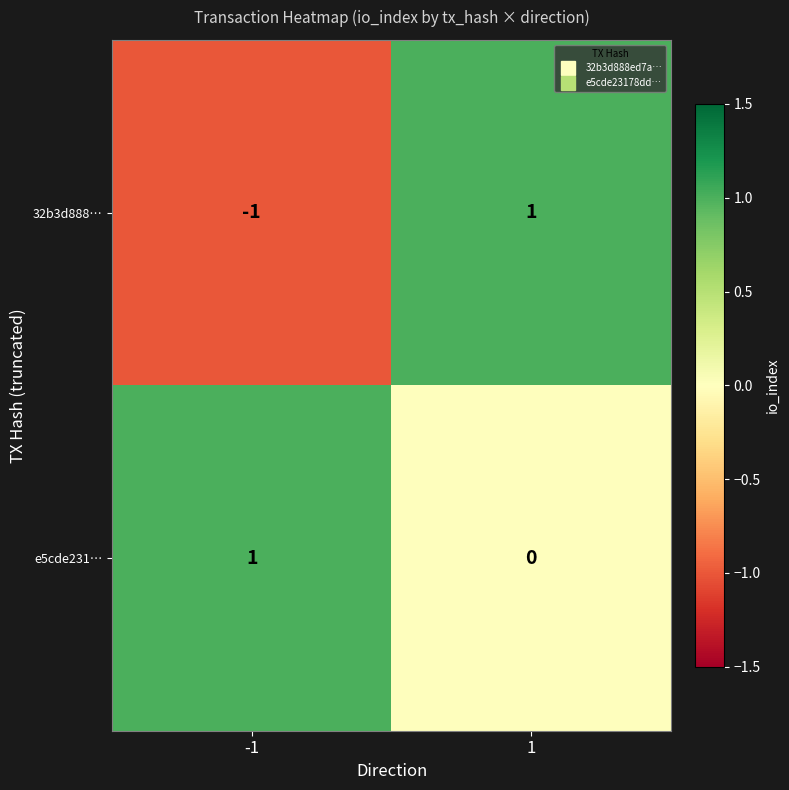

Which series has the largest range (max minus min)?

32b3d888…